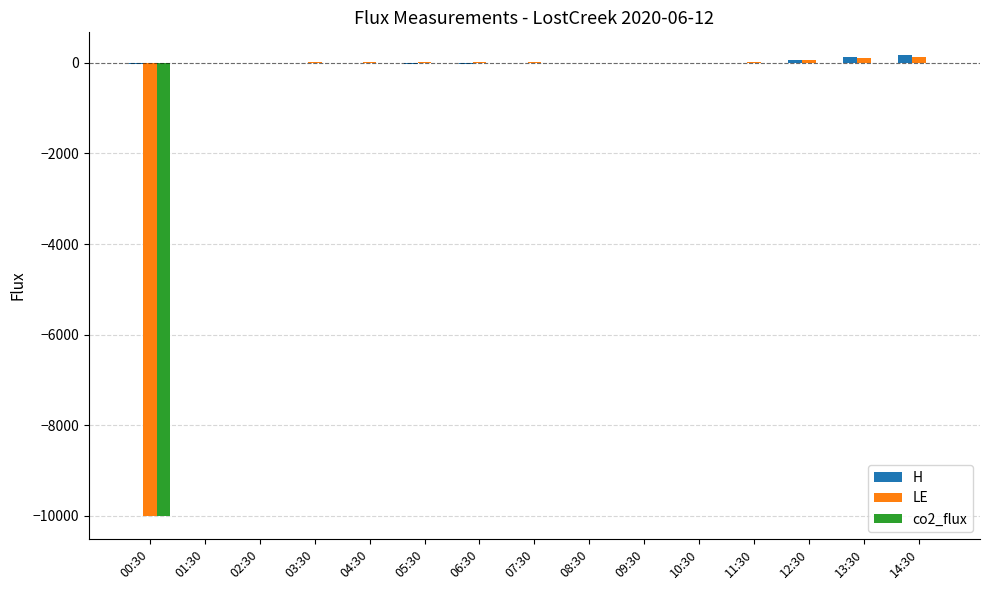

Which series changed the most between 00:30 and 12:30?

LE